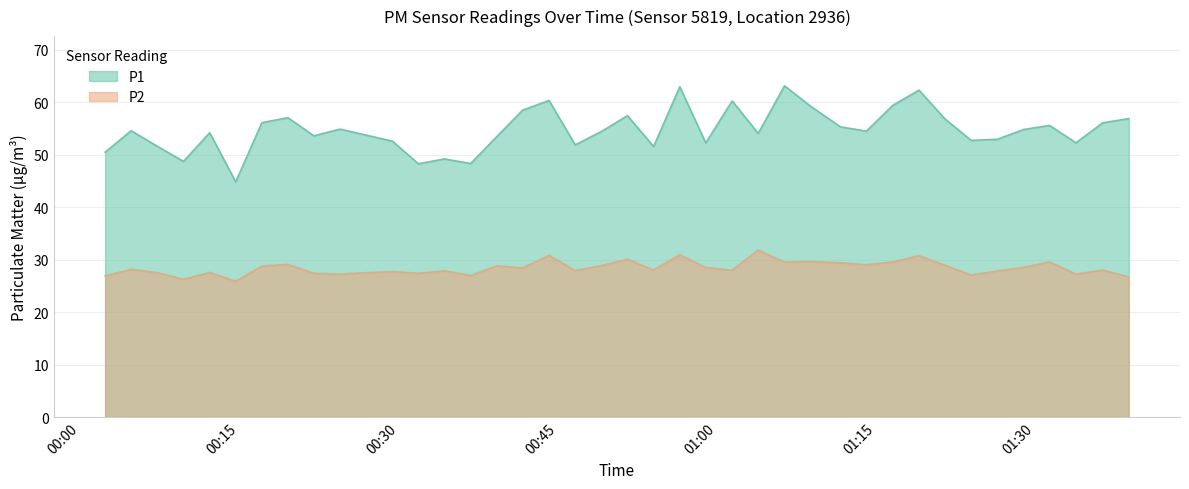

True or false: P2 and P1 cross at least once.

False